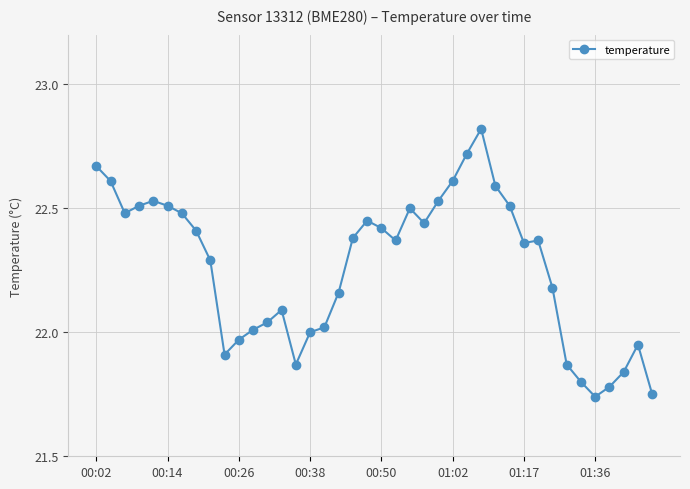

What is the difference between the maximum and minimum values?

1.1